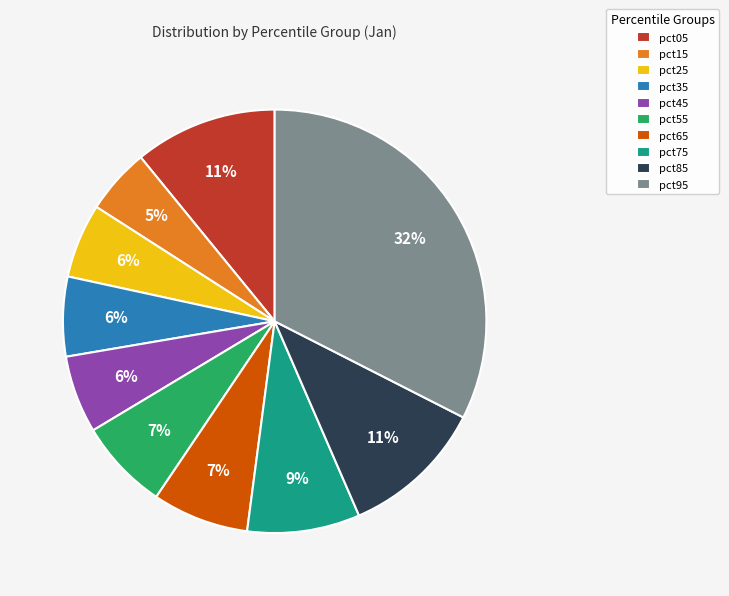

How many slices are in this pie chart?

10